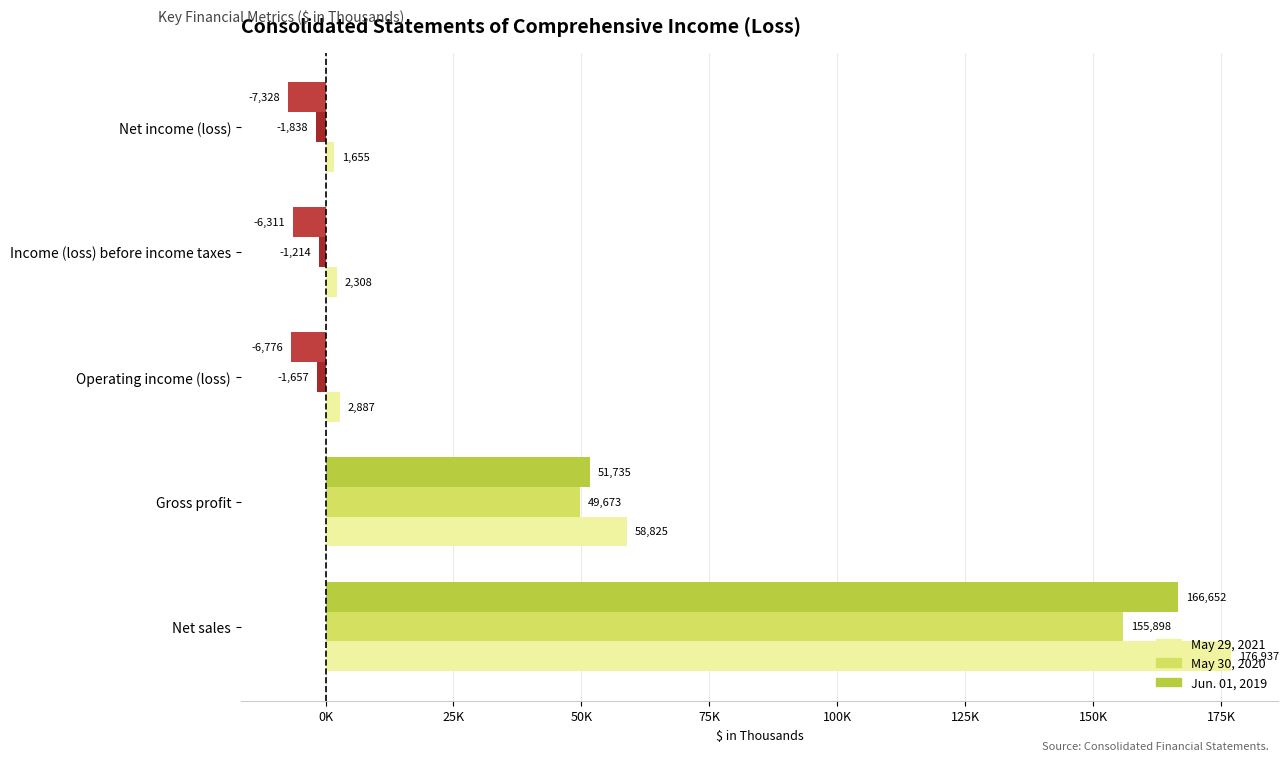

What is the maximum value for May 30, 2020?

155898